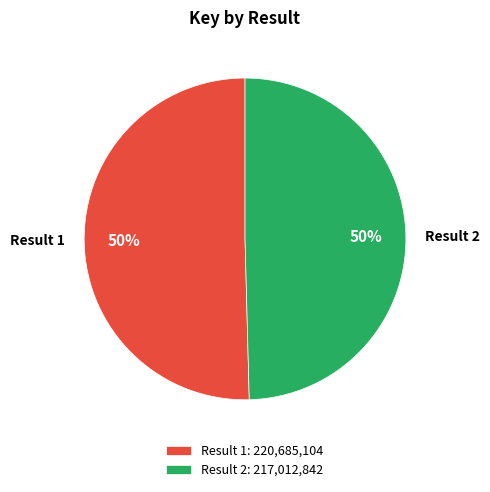

The Result 1 slice represents 37% of the pie. True or false?

False